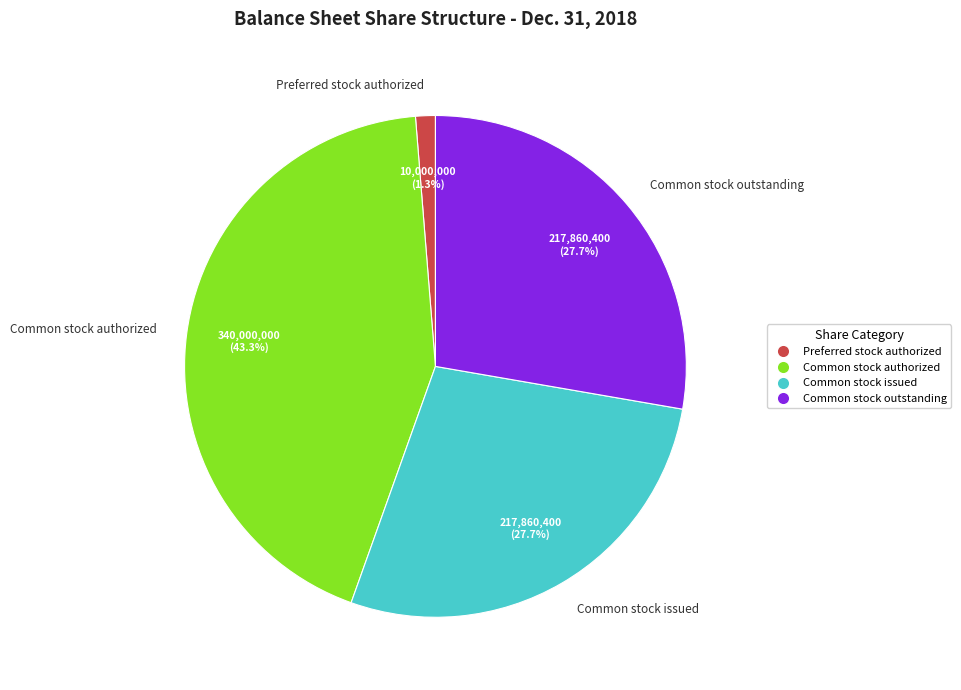

Is there any slice that represents more than half of the pie?

No